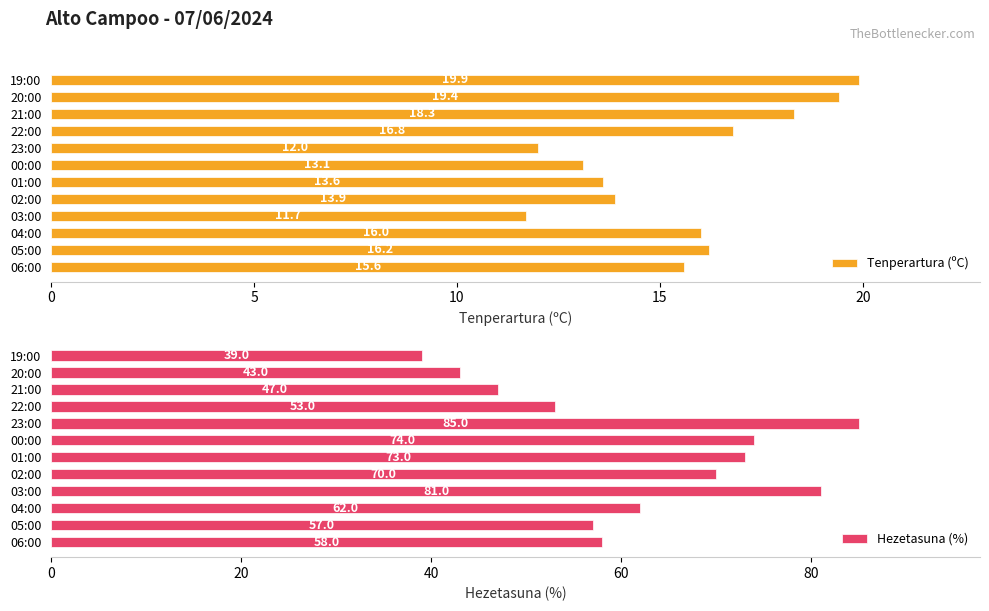

What is the value of the Hezetasuna (%) bar at the 2nd from the left?

57.0